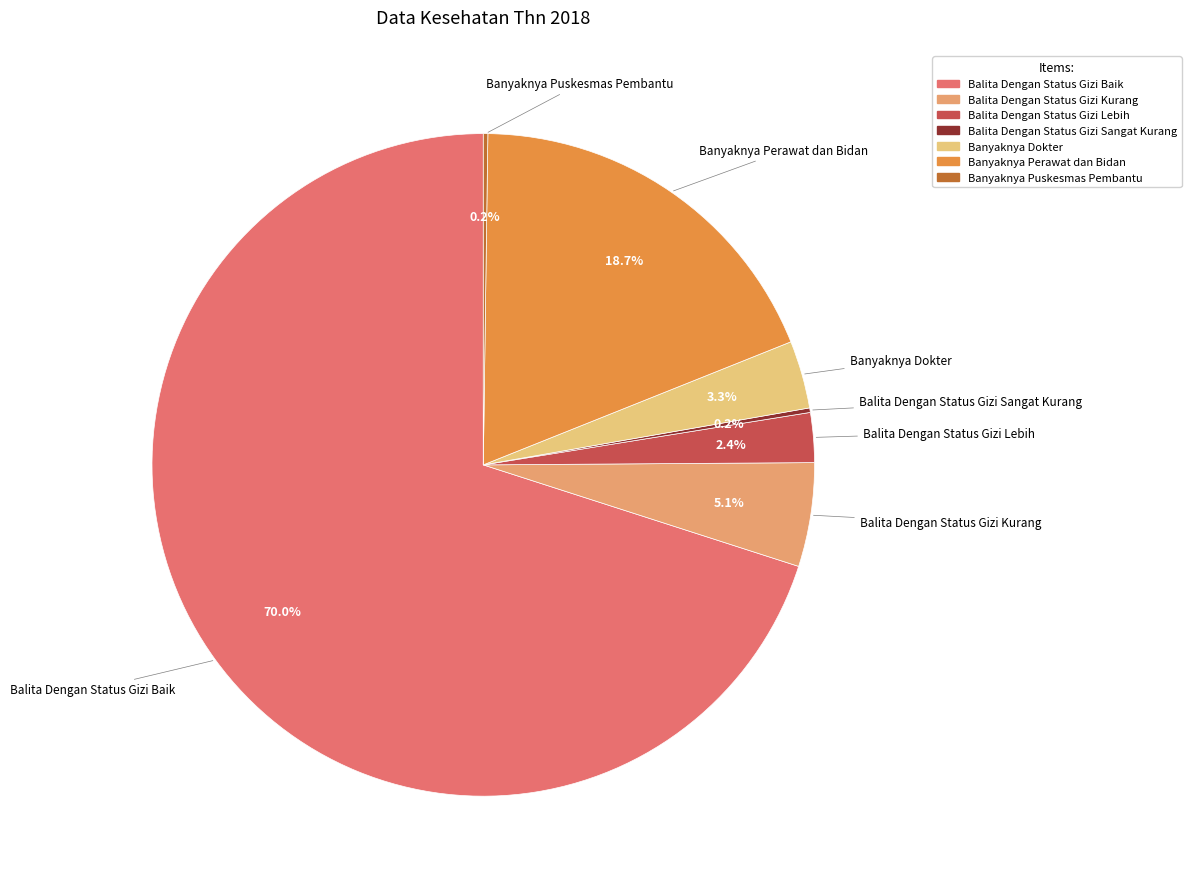

Combined, do Balita Dengan Status Gizi Kurang and Balita Dengan Status Gizi Lebih account for over 50%?

No